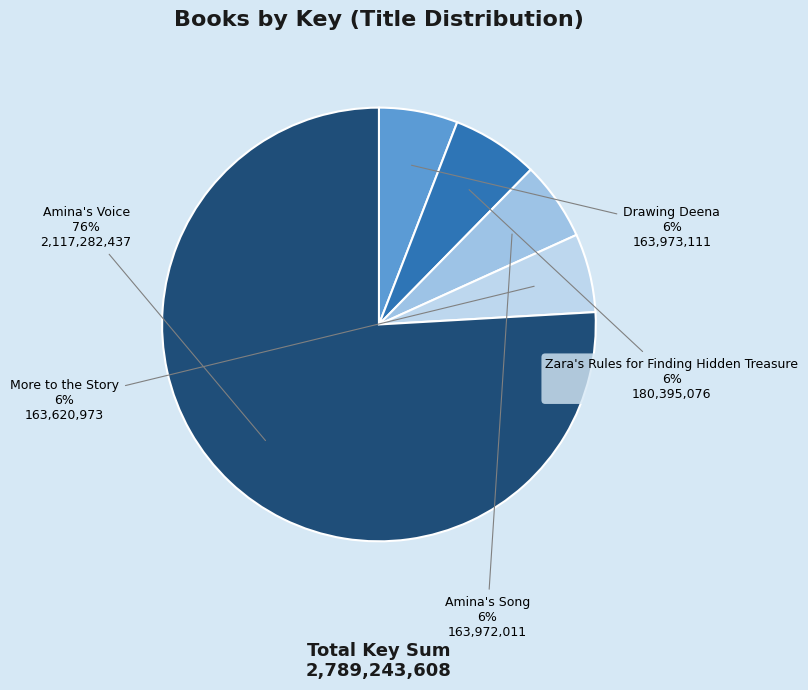

True or false: Amina's Song accounts for 17% of the total.

False